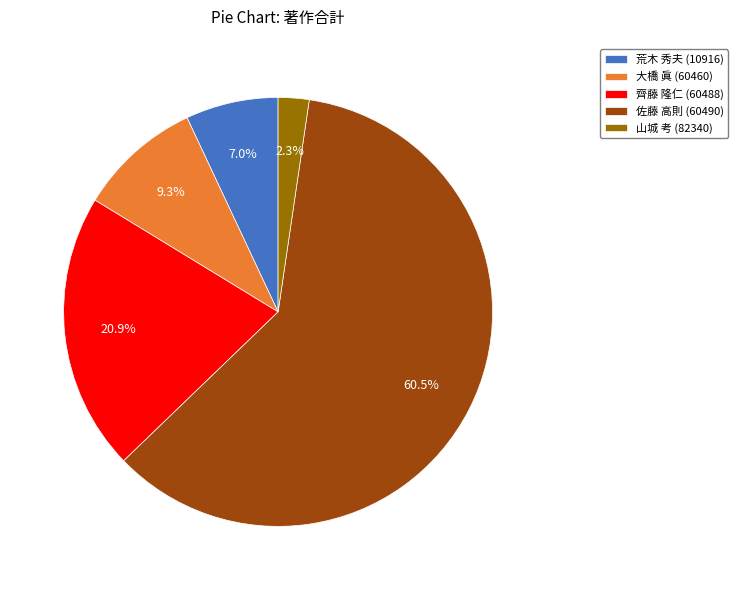

Count the number of slices in the pie.

5